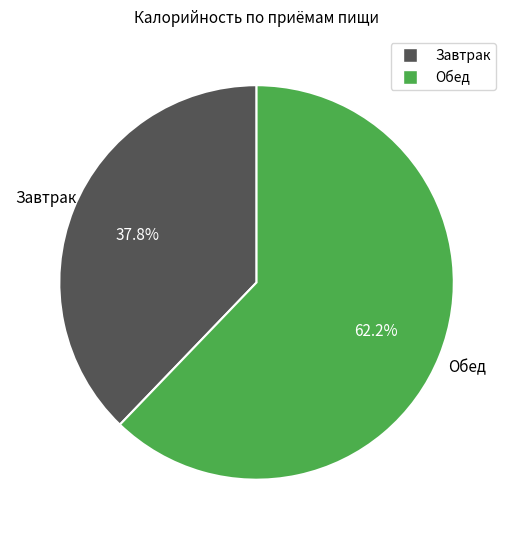

True or false: Обед accounts for 62% of the total.

True